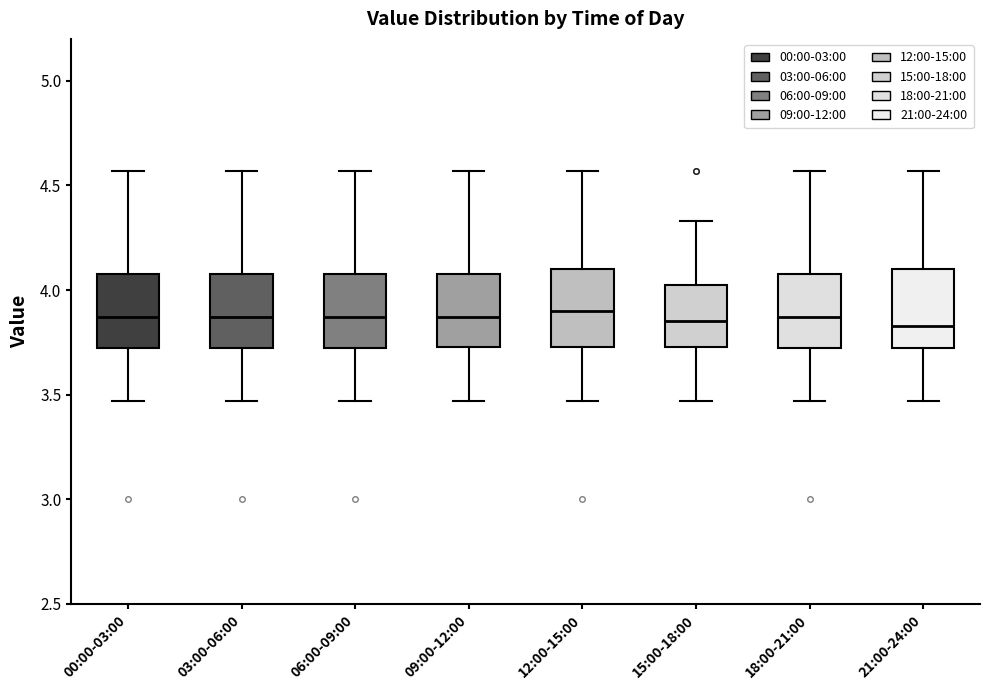

Reading left to right, transcribe this box plot: for each box, give where its median line is, the range the box spans, and where its two whiskers end, as read against the y-axis. The values are not printed on the chart, so give them approximately, as read against the axis.

00:00-03:00: median 3.85, box 3.70 to 4.10, whiskers 3.45 to 4.55
03:00-06:00: median 3.85, box 3.70 to 4.10, whiskers 3.45 to 4.55
06:00-09:00: median 3.85, box 3.70 to 4.10, whiskers 3.45 to 4.55
09:00-12:00: median 3.85, box 3.75 to 4.10, whiskers 3.45 to 4.55
12:00-15:00: median 3.90, box 3.75 to 4.10, whiskers 3.45 to 4.55
15:00-18:00: median 3.85, box 3.75 to 4.05, whiskers 3.45 to 4.35
18:00-21:00: median 3.85, box 3.70 to 4.10, whiskers 3.45 to 4.55
21:00-24:00: median 3.85, box 3.70 to 4.10, whiskers 3.45 to 4.55